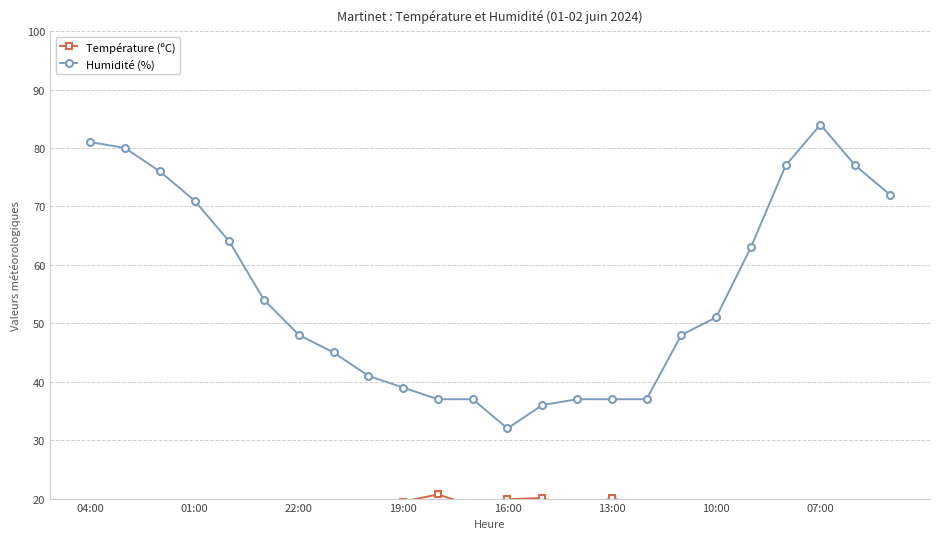

The value of Humidité (%) at 20 is 77.0. True or false?

True